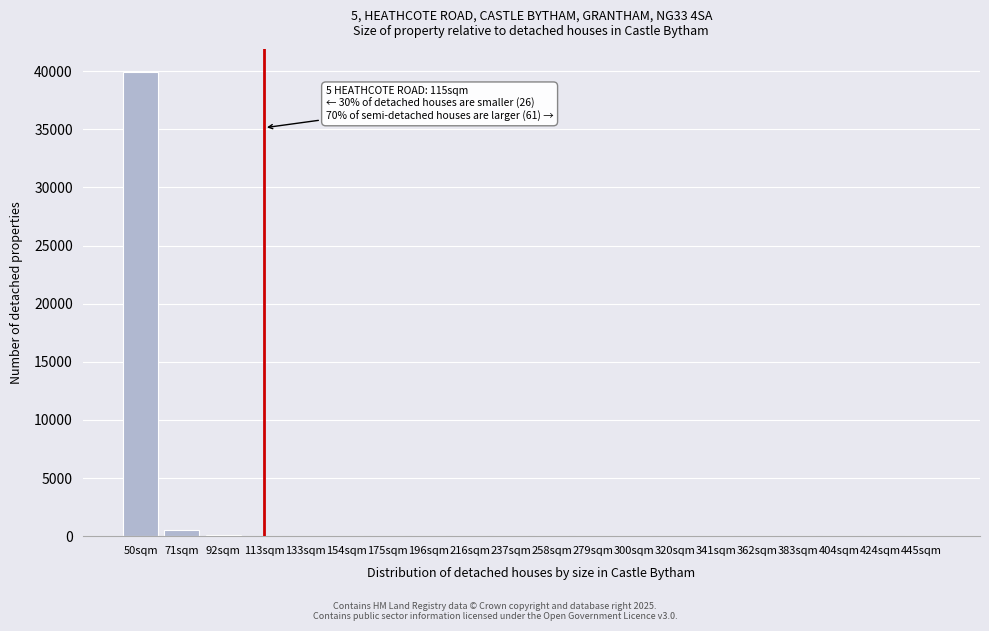

What is the sum of all values?

40601